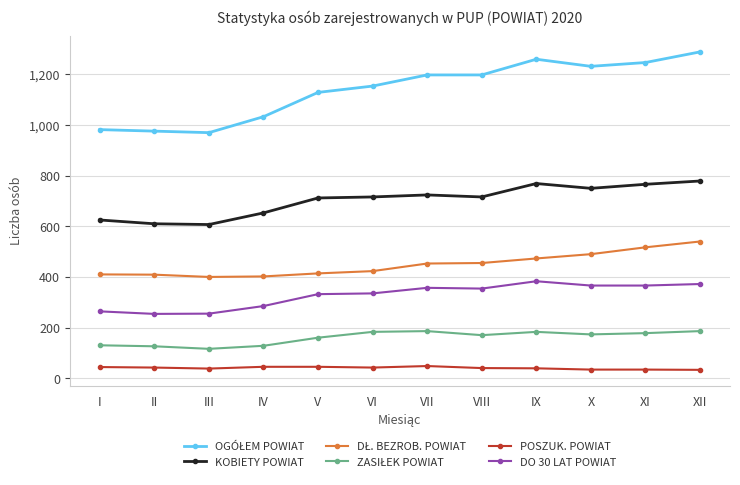

What is the difference between the highest and lowest values at III?

932